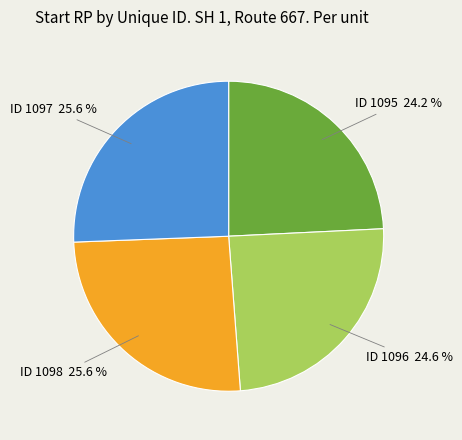

Approximately how many times larger is the value at ID 1098 compared to ID 1095?

1.1